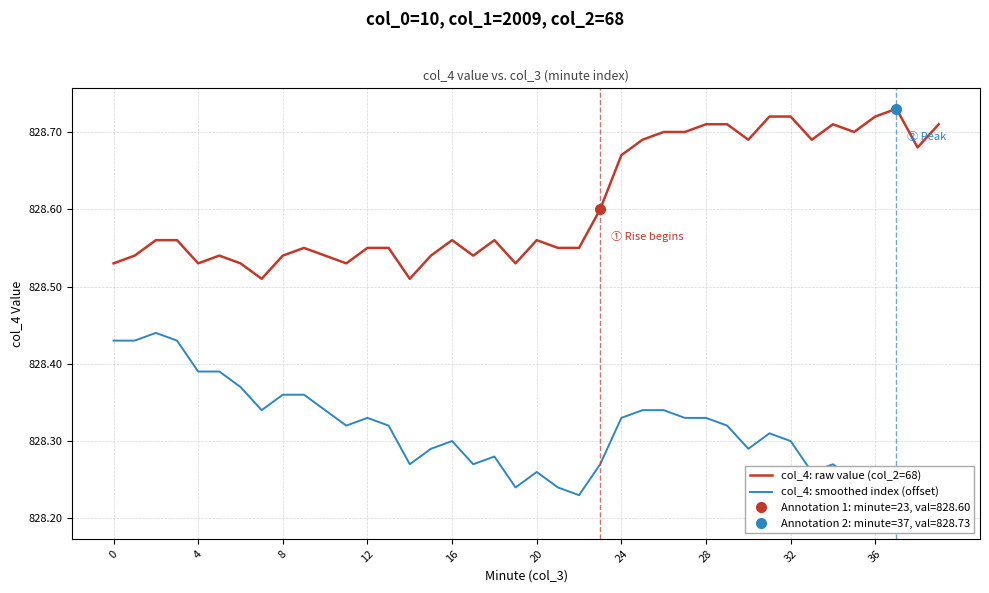

True or false: col_4: smoothed index (offset) and col_4: raw value (col_2=68) cross at least once.

False